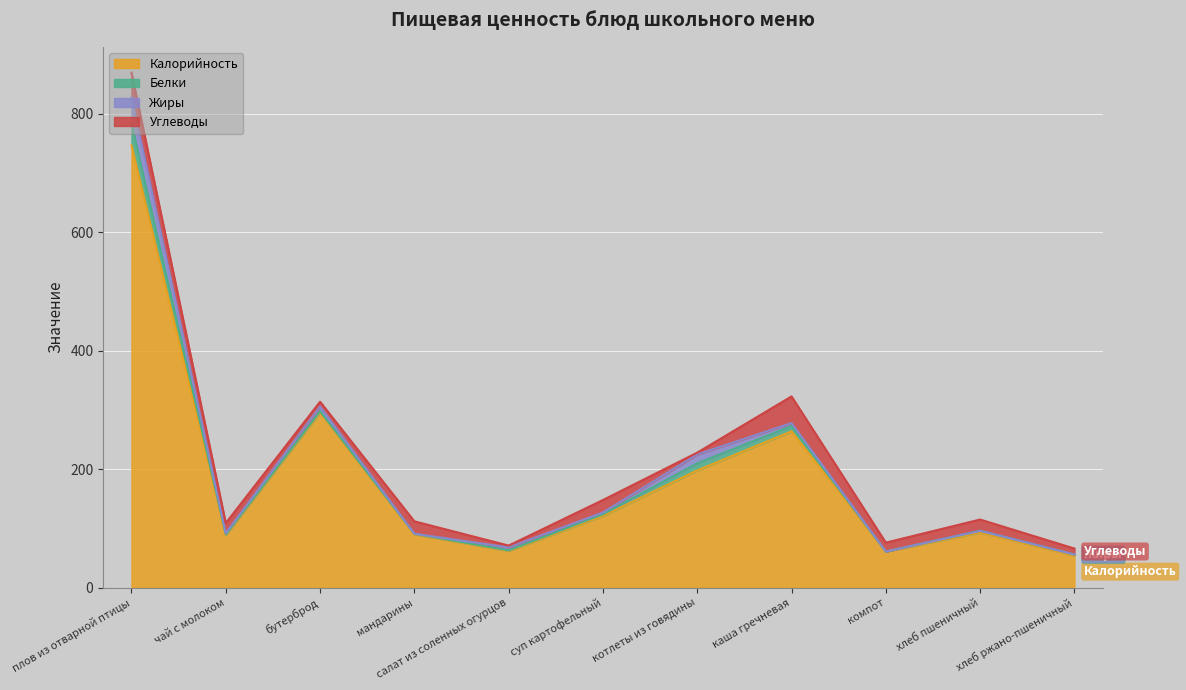

List the series in order of their peak value, lowest first.

Белки, Жиры, Углеводы, Калорийность